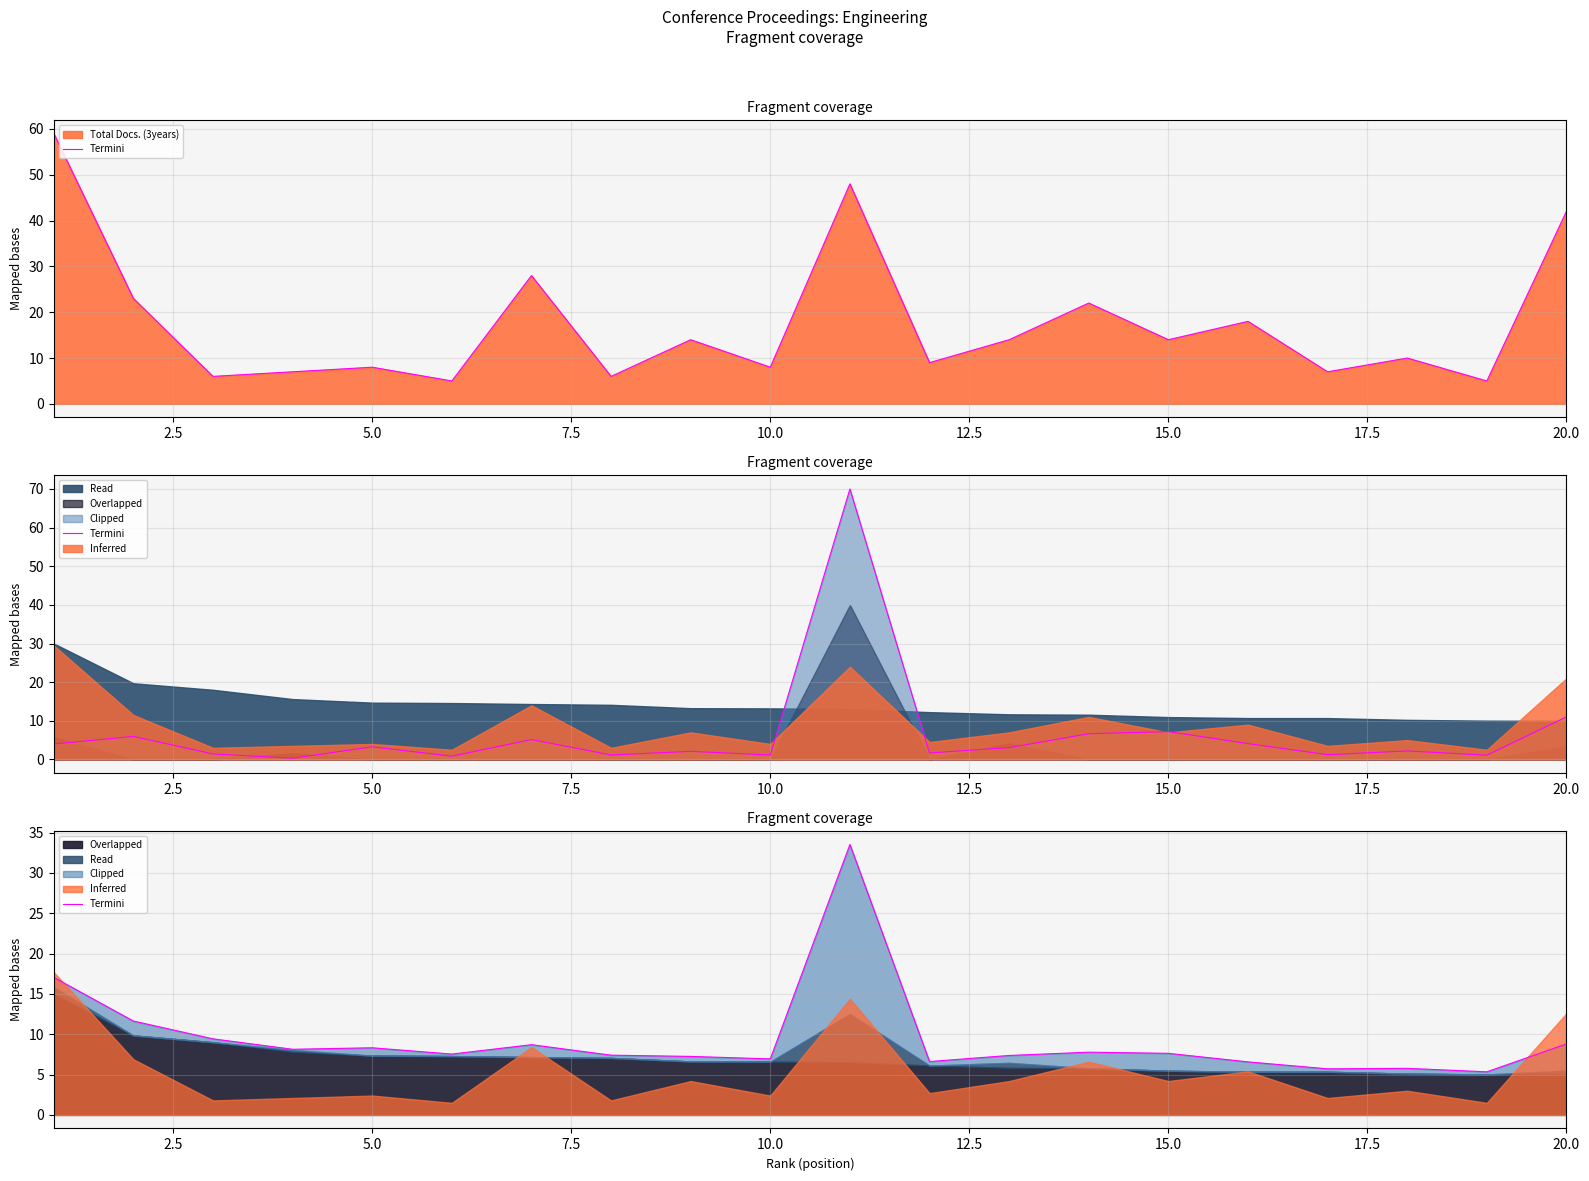

The value at 2.5 is 11.6. True or false?

True